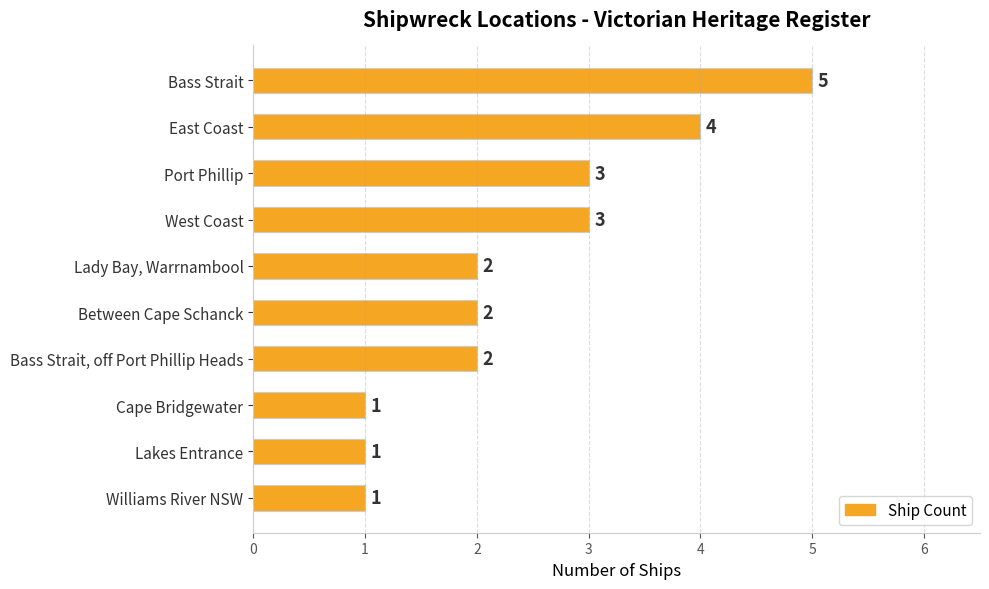

Between Bass Strait and Cape Bridgewater, which is larger?

Bass Strait